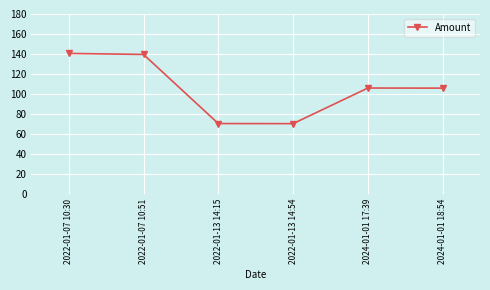

What is the maximum value shown in the chart?

140.6